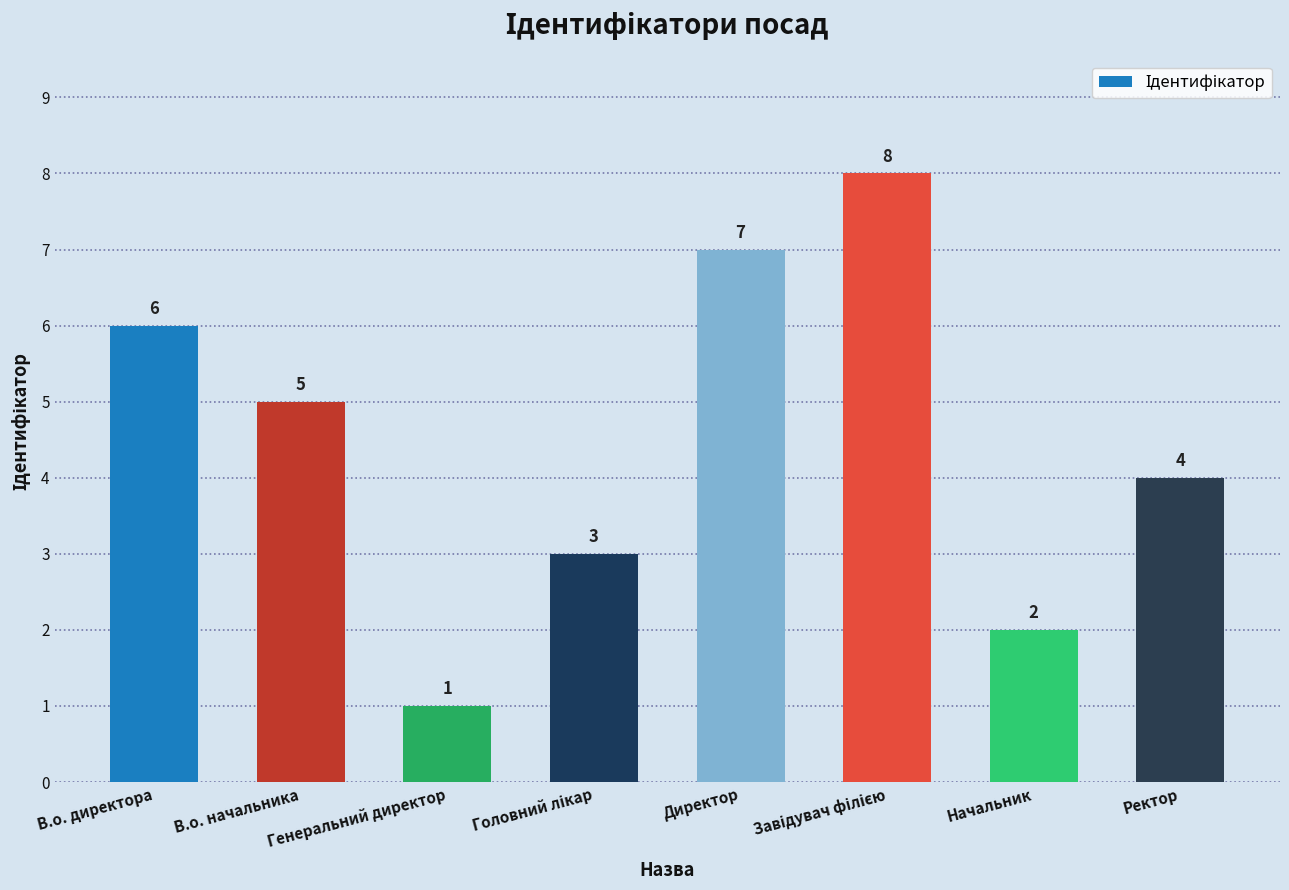

What is the sum of all values?

36